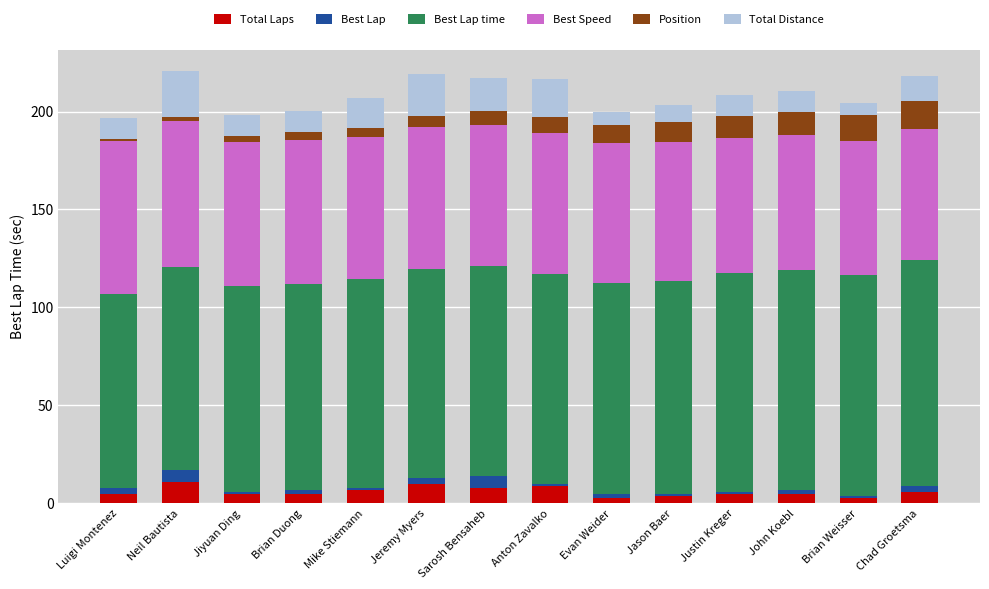

True or false: Total Laps has a value of 11.0 at Neil Bautista.

True